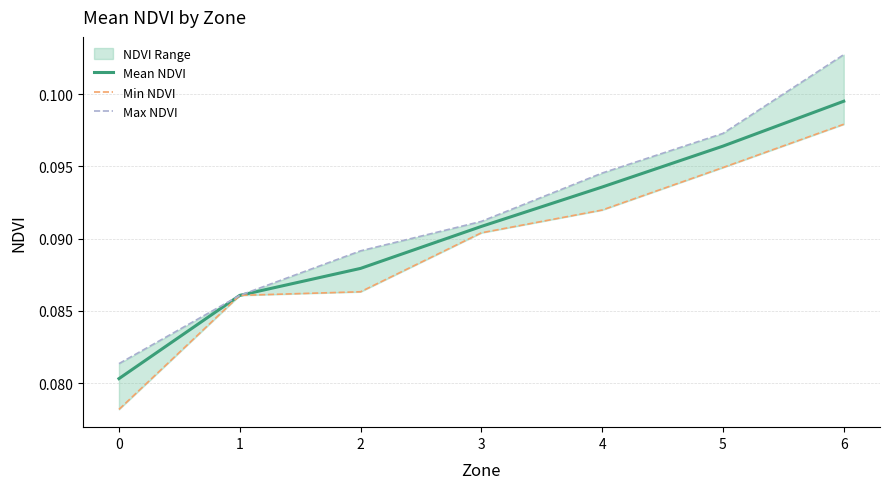

Reading left to right, extract all data points from this chart.

Mean NDVI: 0=0.1	1=0.1	2=0.1	3=0.1	4=0.1	5=0.1	6=0.1
Min NDVI: 0=0.1	1=0.1	2=0.1	3=0.1	4=0.1	5=0.1	6=0.1
Max NDVI: 0=0.1	1=0.1	2=0.1	3=0.1	4=0.1	5=0.1	6=0.1